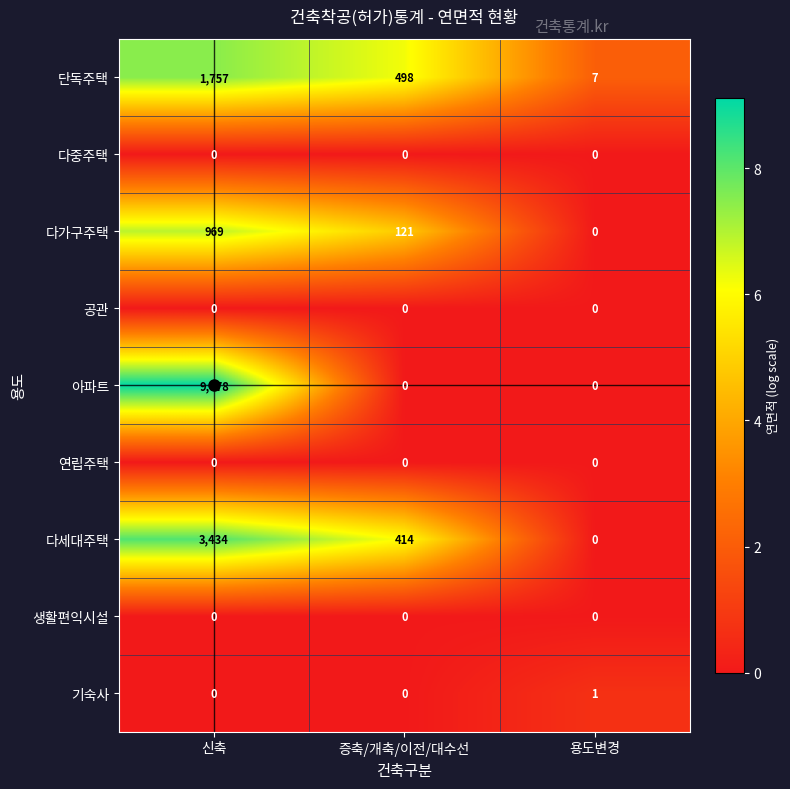

Which series has the widest spread of values?

아파트